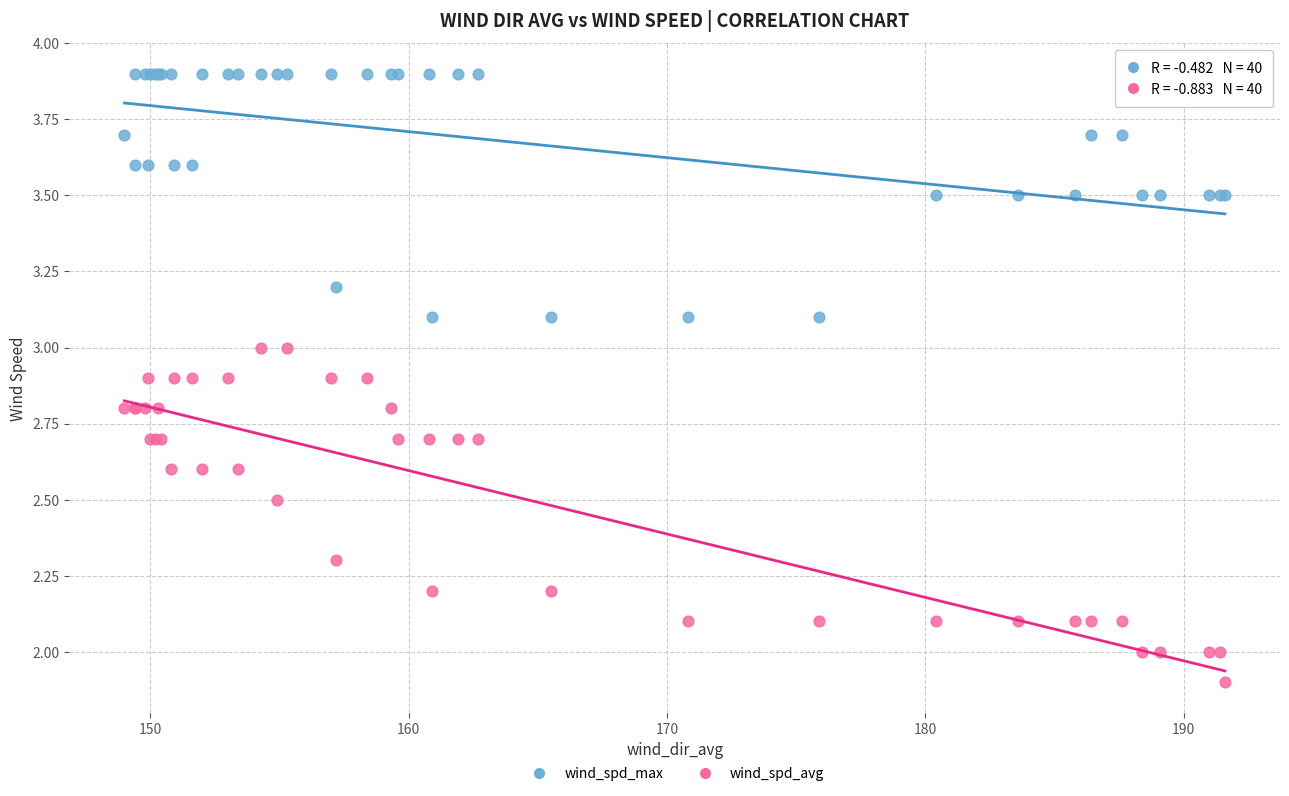

Which series contains the highest Y value?

wind_spd_max